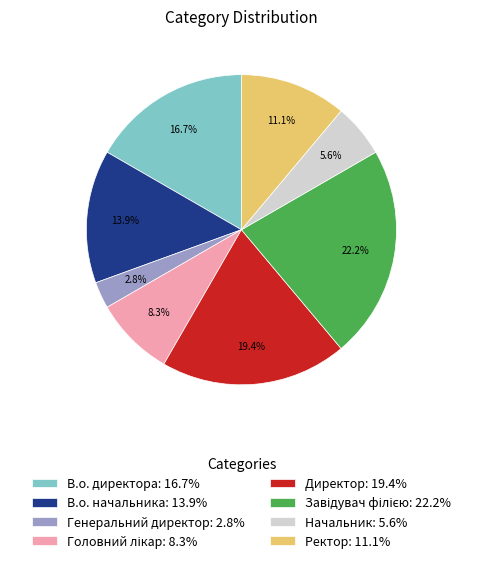

How many segments does this pie chart have?

8